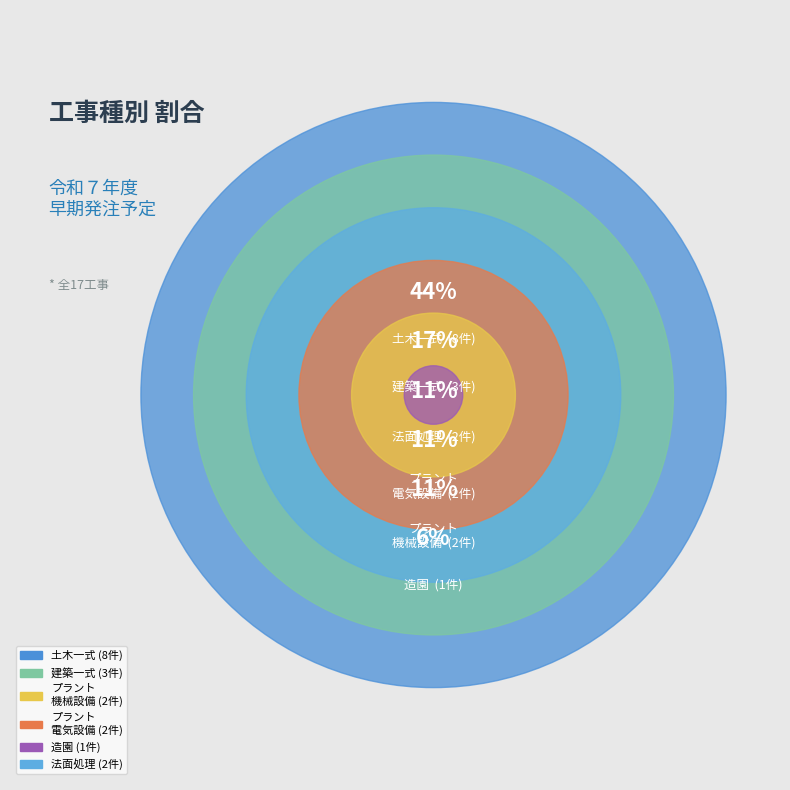

Which slice is the largest?

土木一式